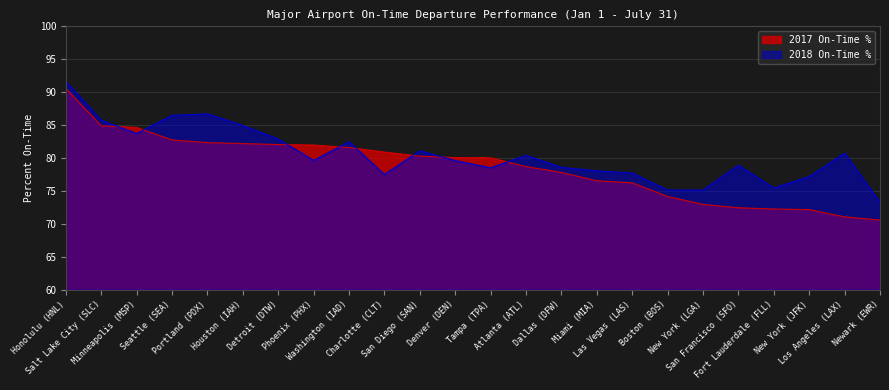

What is the label of the 21st point from the left?

Fort Lauderdale (FLL)